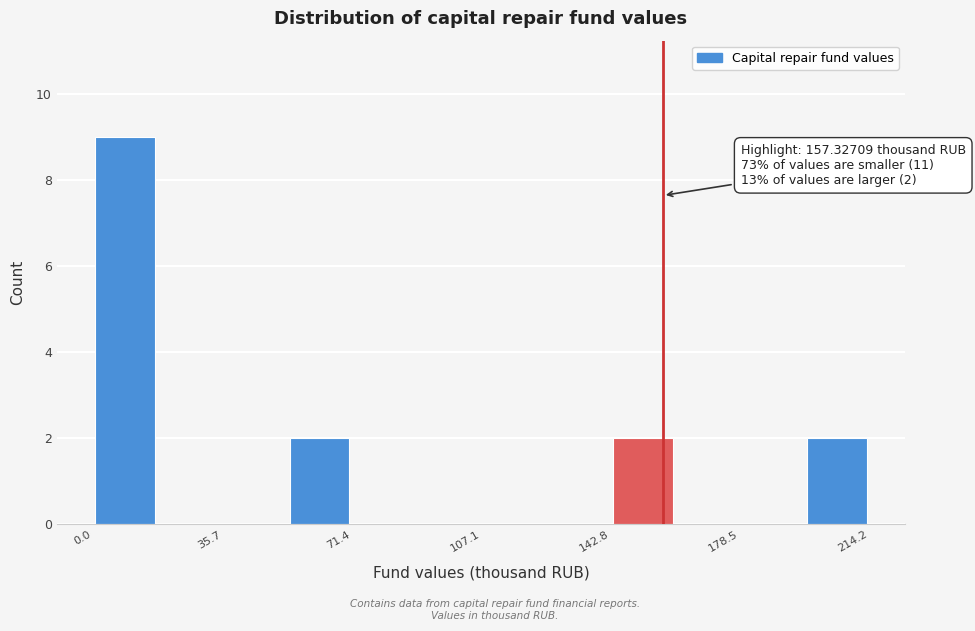

Read against the x-axis, roughly where is the centre of the tallest bar?

10